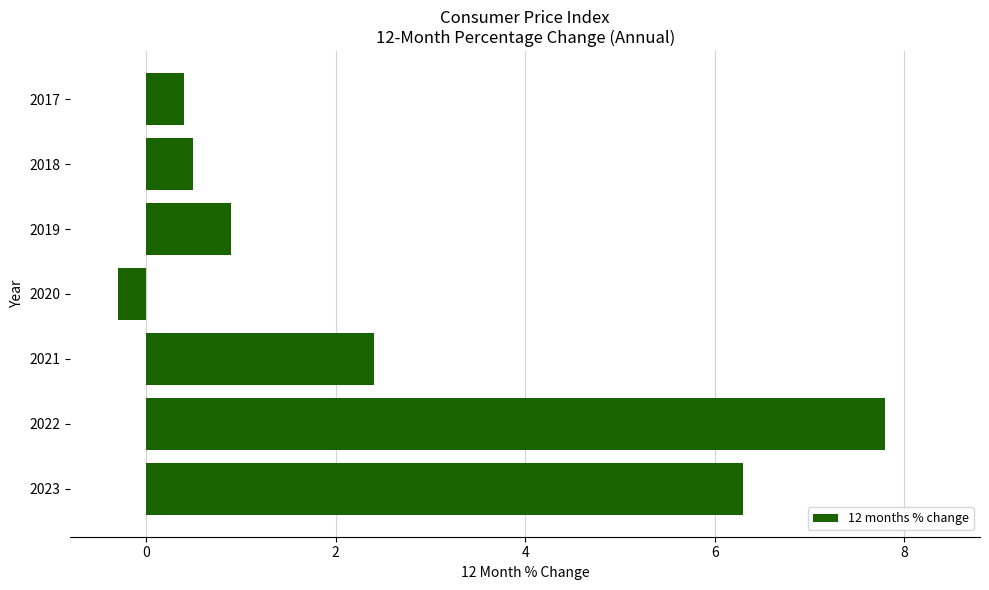

Where is the data nearest to the value 3?

2021